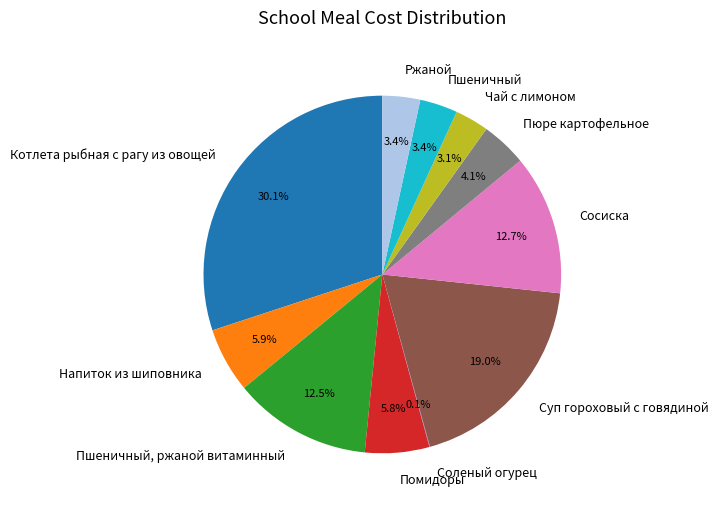

To the nearest percent, what is the difference between the largest and smallest slice percentages?

30%